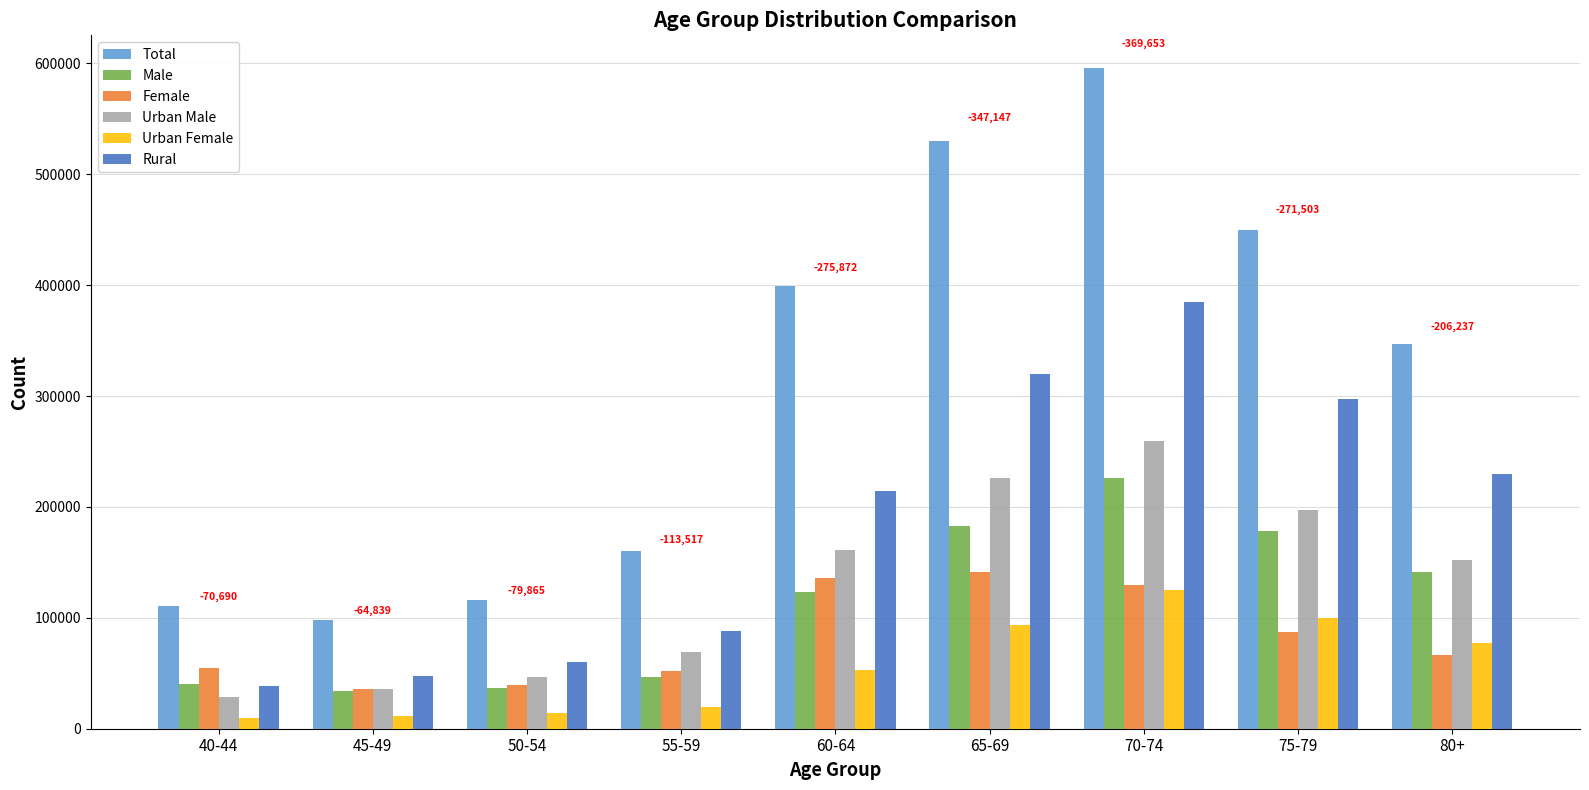

What is the lowest value of the Female series?

35675